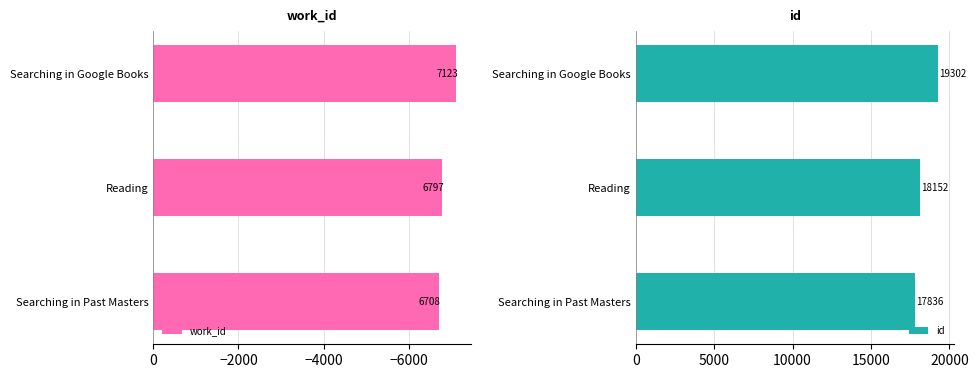

How many groups of bars are there?

3